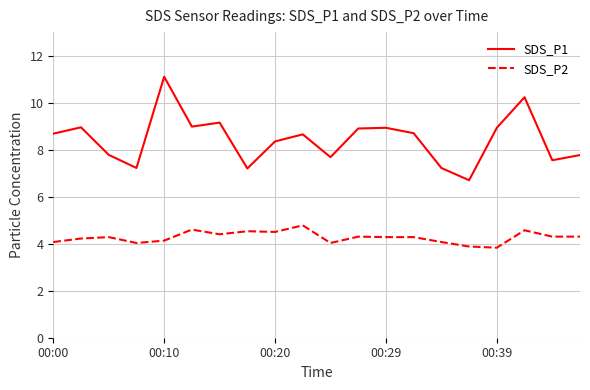

Which series has the largest total across all categories?

SDS_P1